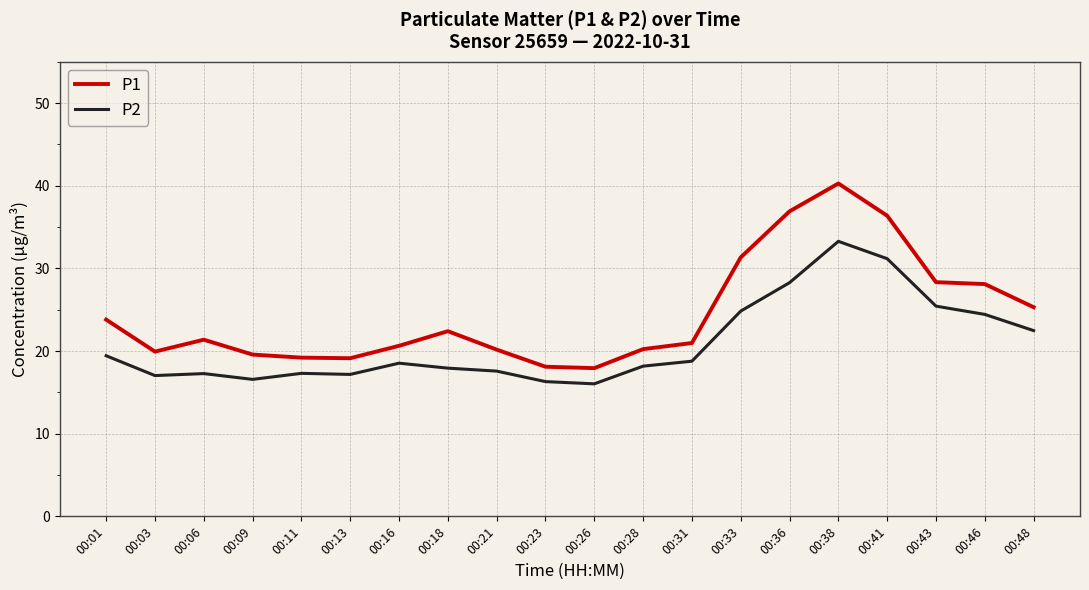

True or false: P2 and P1 intersect in this chart.

False